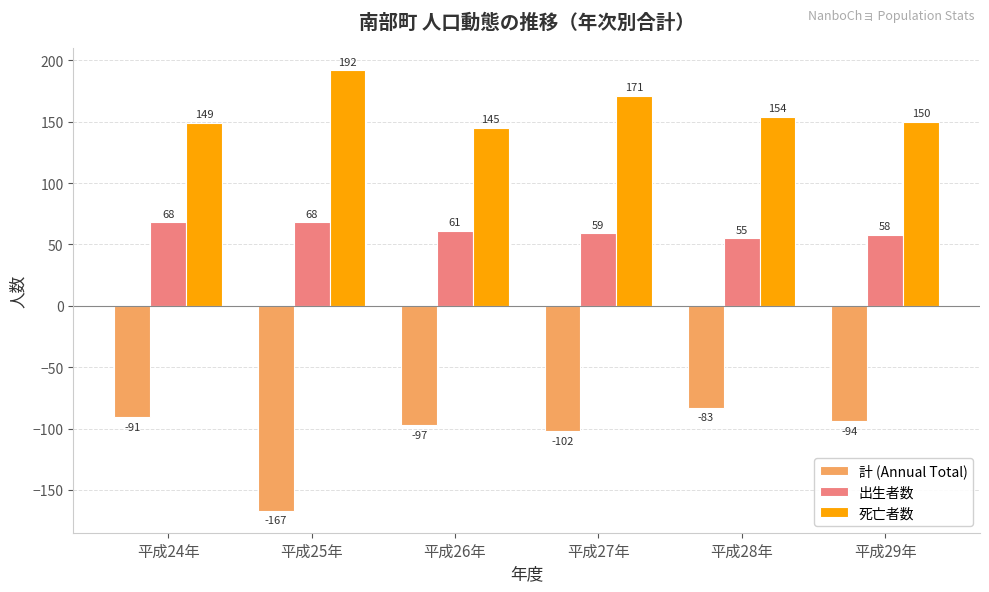

What is the spread (max minus min) of values at 平成24年?

240